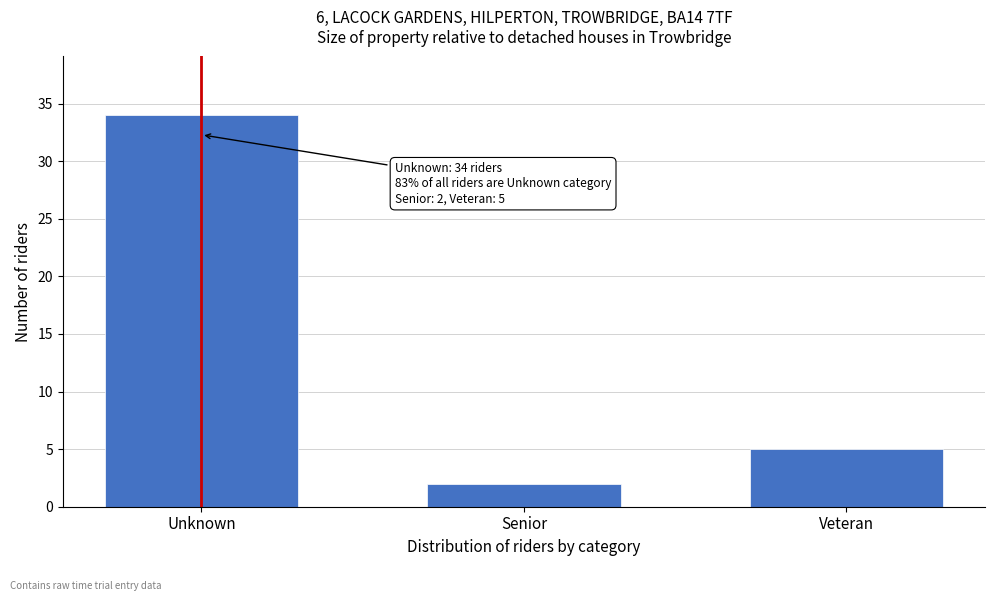

Reading left to right, transcribe all the data shown in this chart.

Unknown=34	Senior=2	Veteran=5